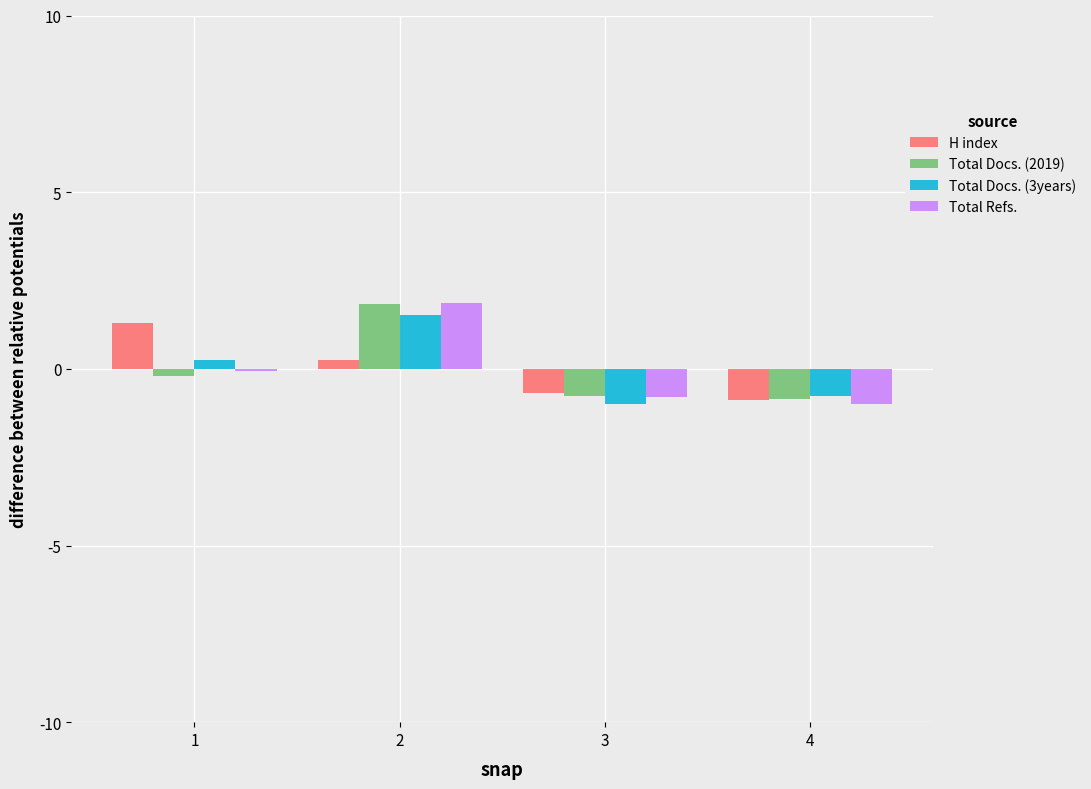

What is the value of the Total Docs. (3years) bar at the 2nd from the left?

1.5